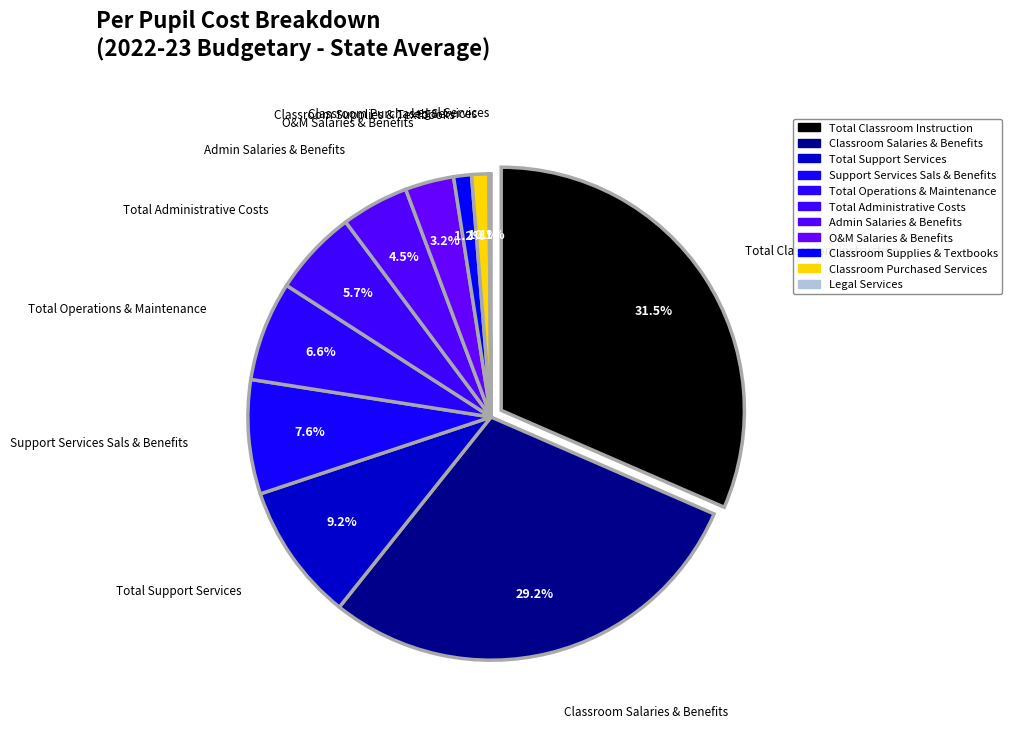

What percentage is the Classroom Supplies & Textbooks slice, to the nearest percent?

1%